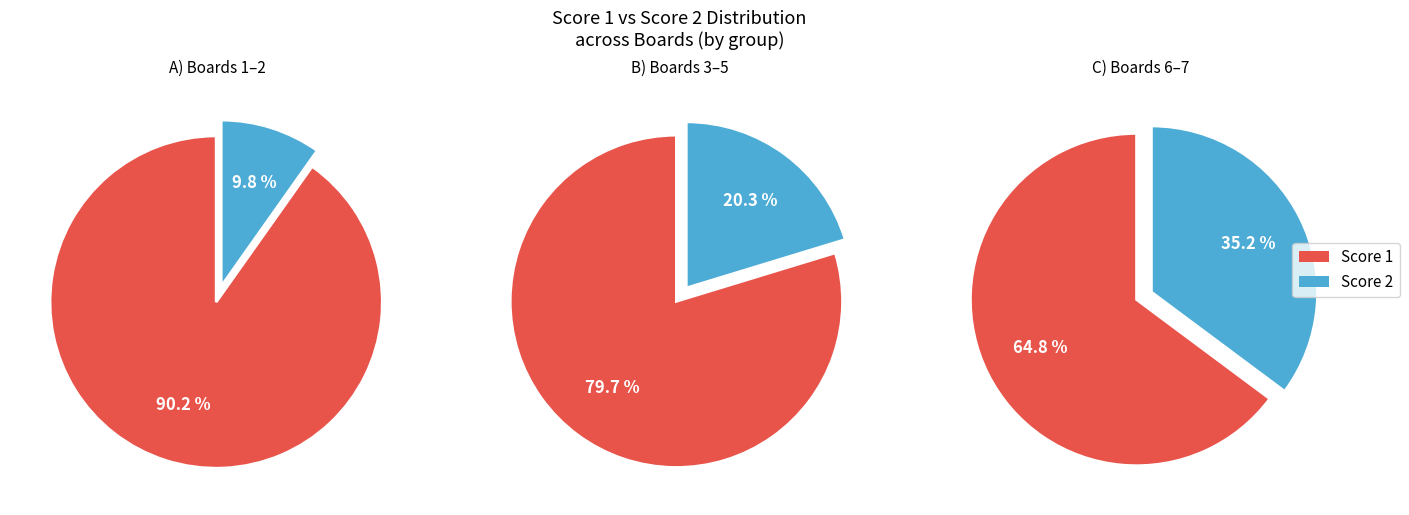

Combined, do Board 1 and Board 5 account for over 50%?

No